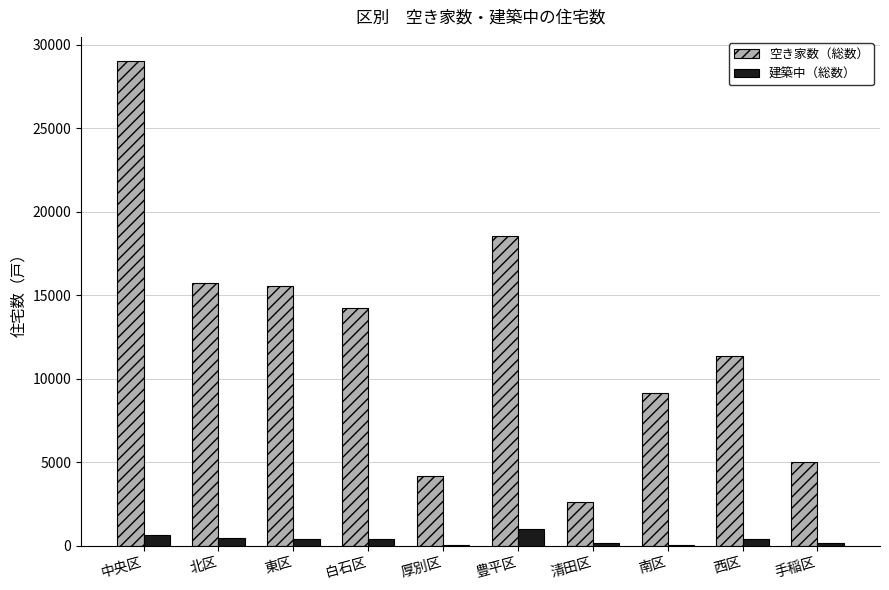

The value of 空き家数（総数） at 南区 is 9150. True or false?

True